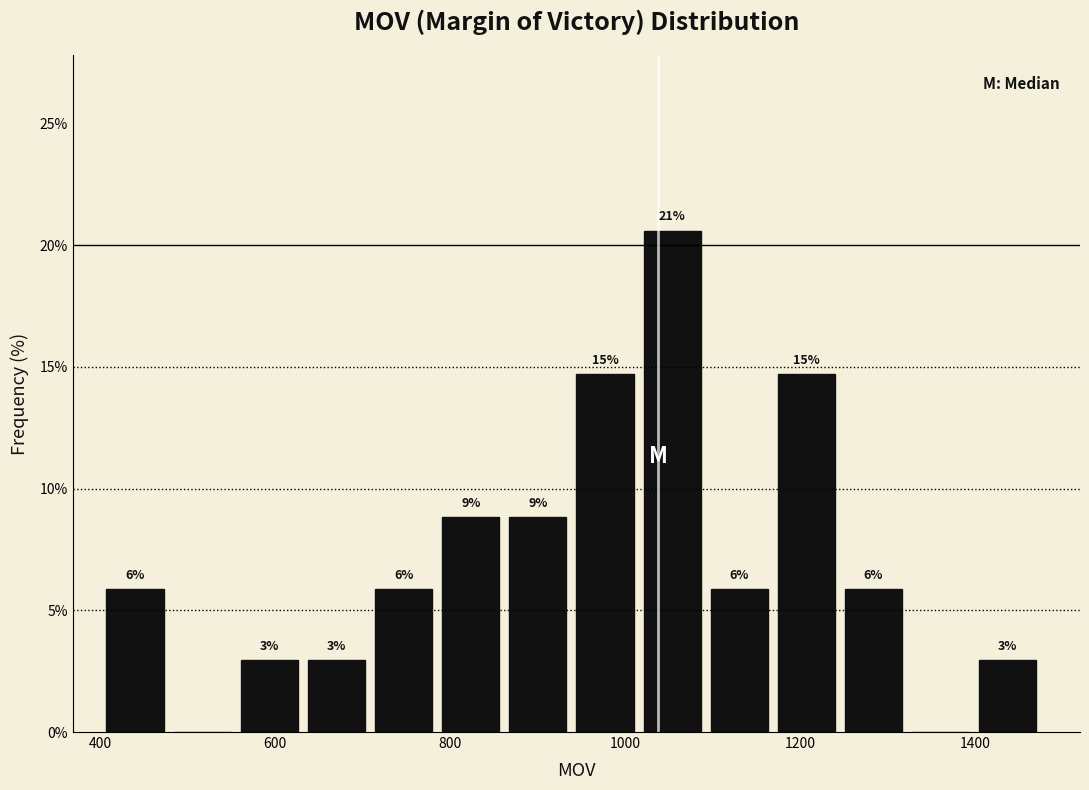

Read against the x-axis, roughly where is the centre of the tallest bar?

1060